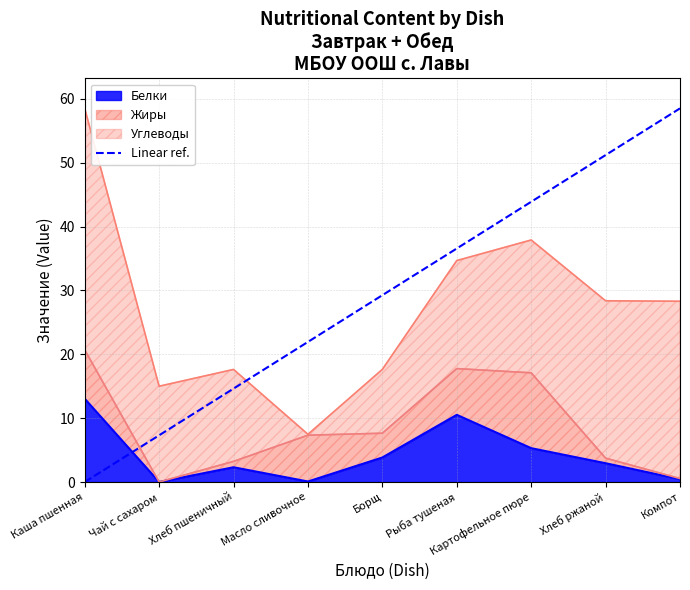

Does the chart have visible grid lines?

Yes